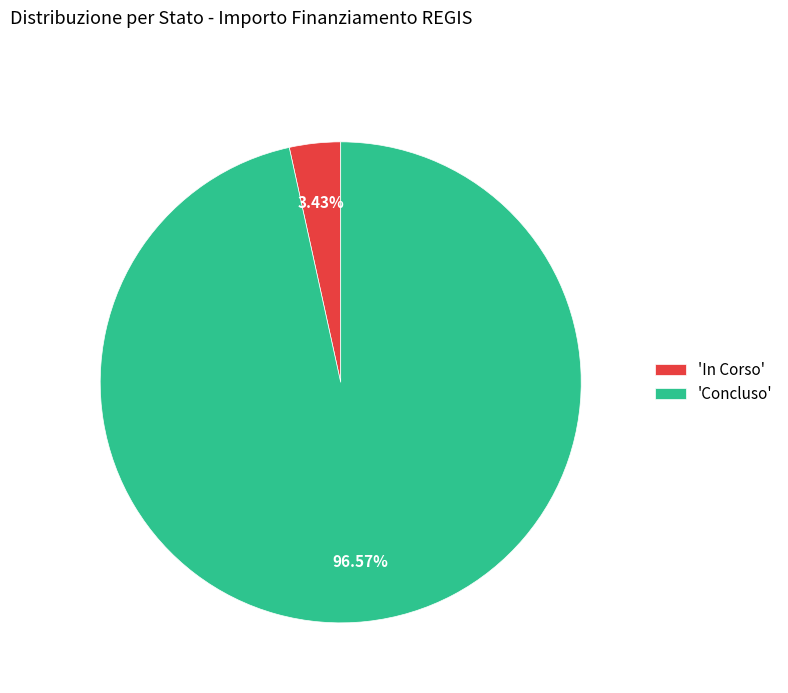

Which slice is the smallest?

'In Corso'